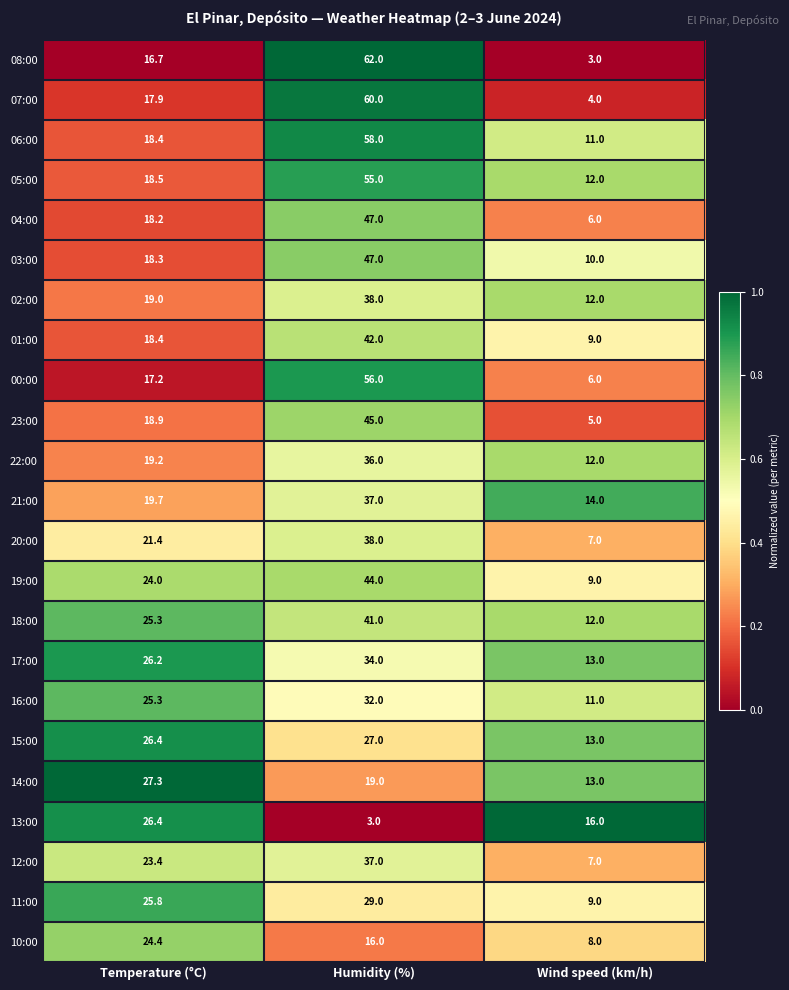

What is the smallest value displayed?

3.0